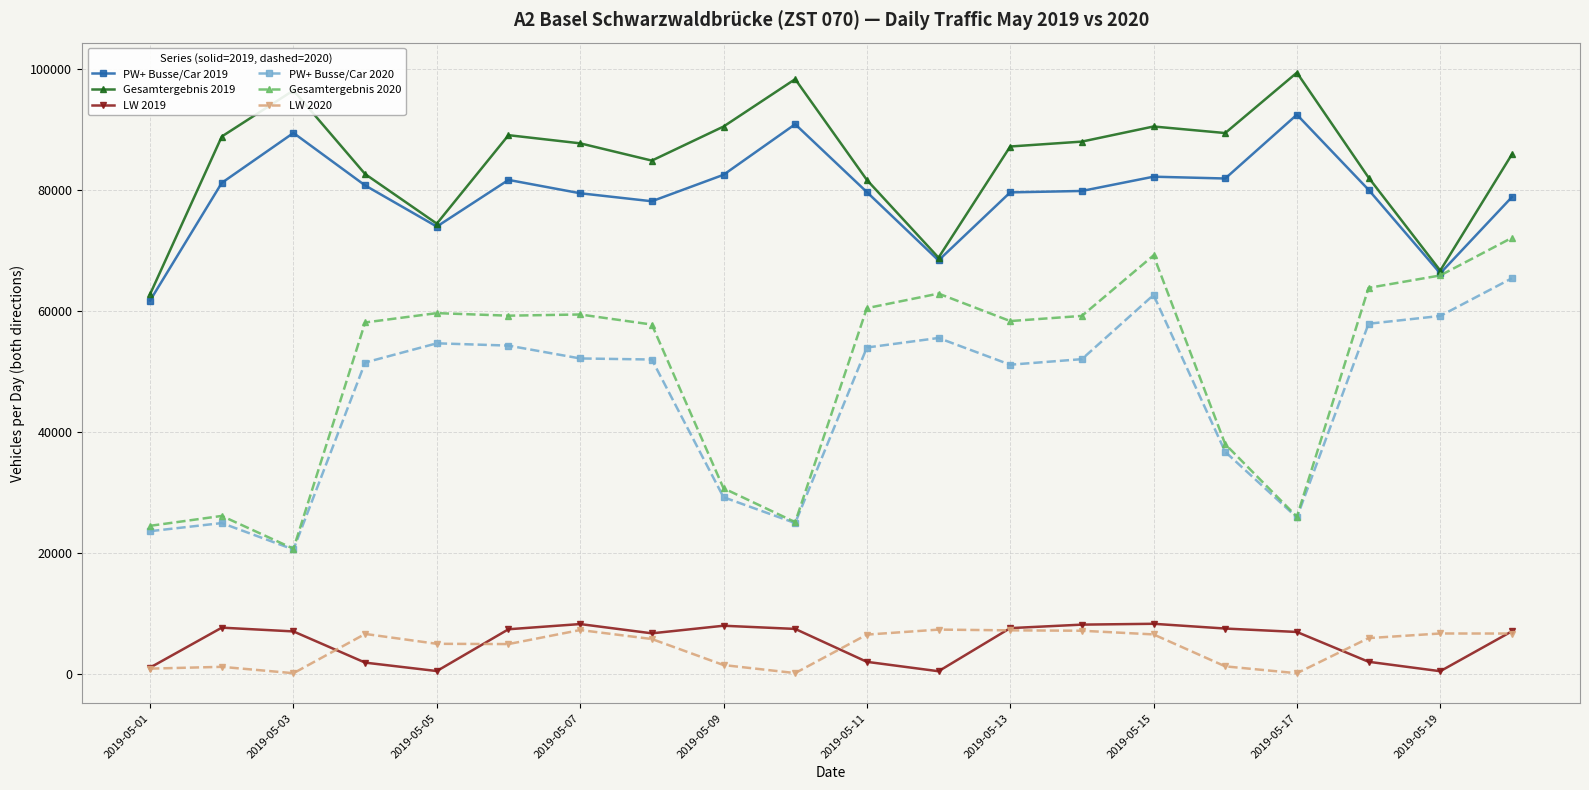

True or false: LW 2019 and PW+ Busse/Car 2019 intersect in this chart.

False